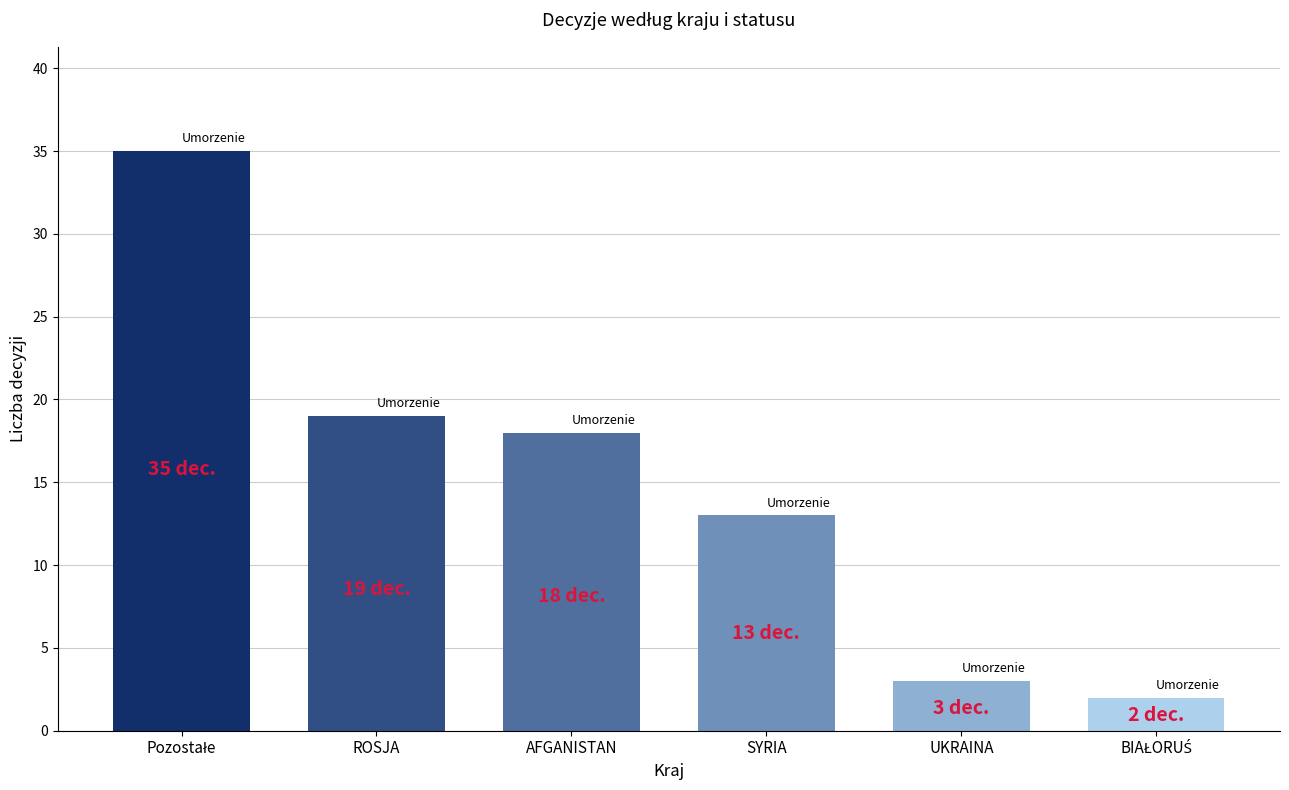

What is the difference between the maximum and minimum values?

33